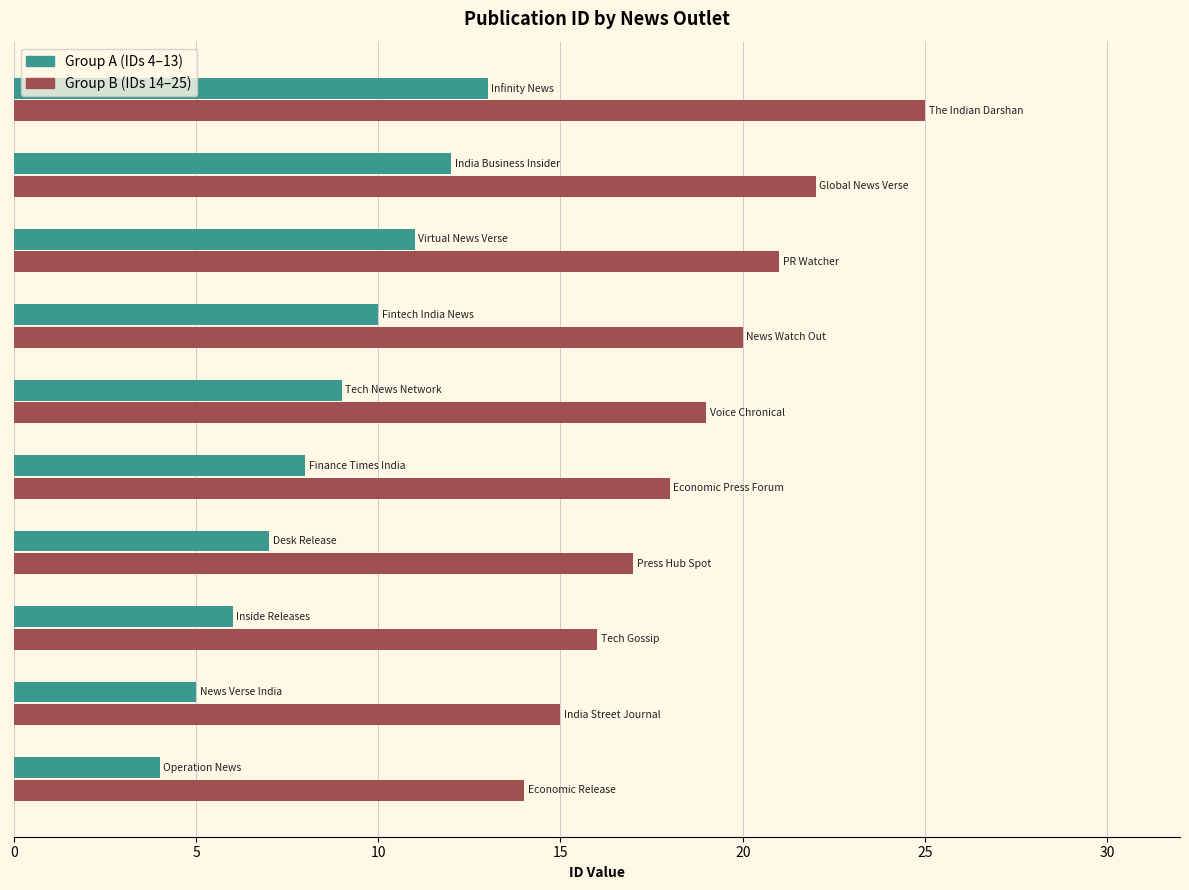

List the series in order of their overall mean, highest first.

Group B (IDs 14–25), Group A (IDs 4–13)